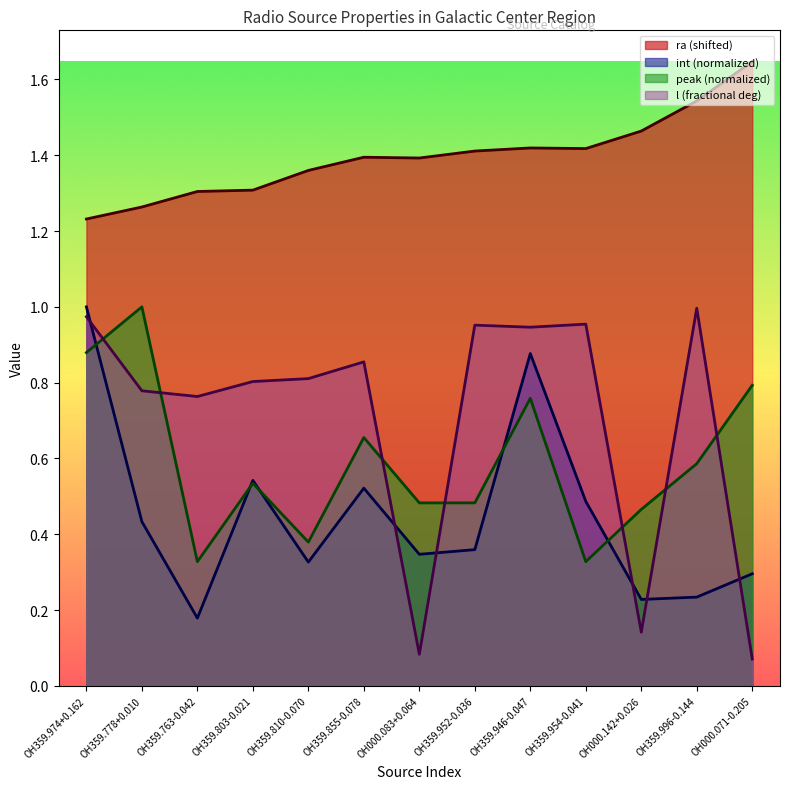

In ra, how many points are higher than both neighbors (excluding endpoints)?

2